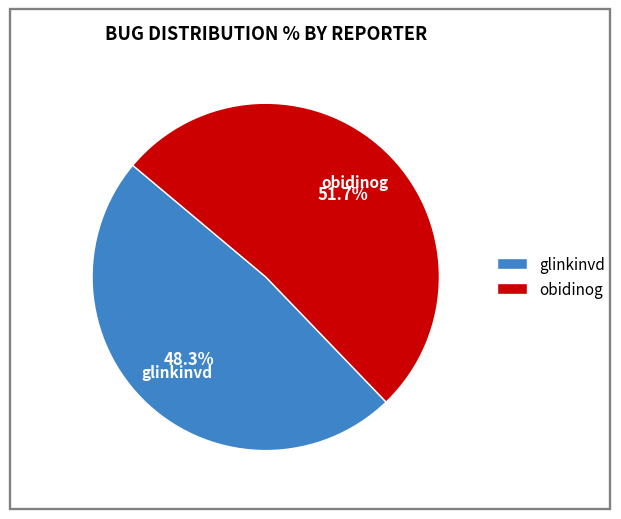

Which category accounts for the majority?

obidinog